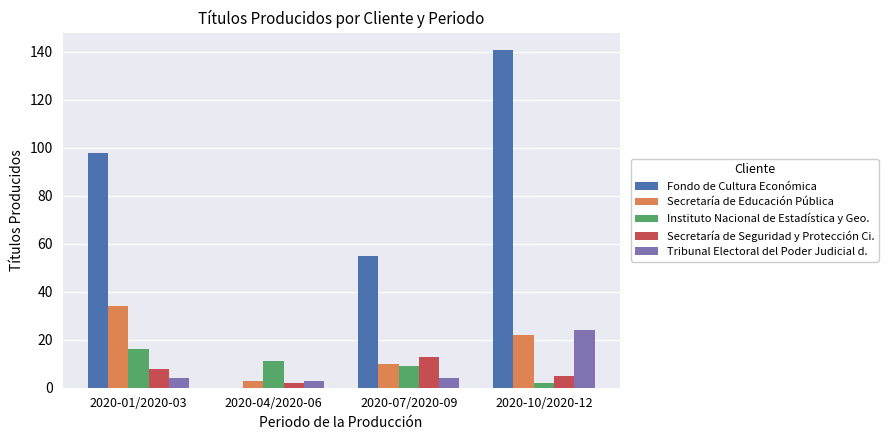

Reading left to right, transcribe all the data shown in this chart.

Fondo de Cultura Económica: 2020-01/2020-03=98	2020-04/2020-06=0	2020-07/2020-09=55	2020-10/2020-12=141
Secretaría de Educación Pública: 2020-01/2020-03=34	2020-04/2020-06=3	2020-07/2020-09=10	2020-10/2020-12=22
Instituto Nacional de Estadística y Geo.: 2020-01/2020-03=16	2020-04/2020-06=11	2020-07/2020-09=9	2020-10/2020-12=2
Secretaría de Seguridad y Protección Ci.: 2020-01/2020-03=8	2020-04/2020-06=2	2020-07/2020-09=13	2020-10/2020-12=5
Tribunal Electoral del Poder Judicial d.: 2020-01/2020-03=4	2020-04/2020-06=3	2020-07/2020-09=4	2020-10/2020-12=24